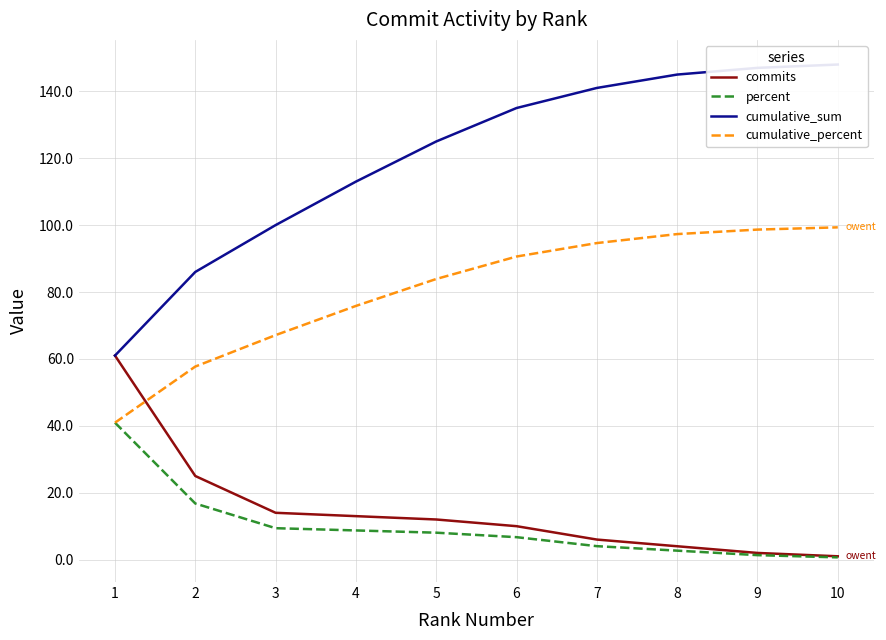

Is it true that percent equals 16.8 at 3?

False